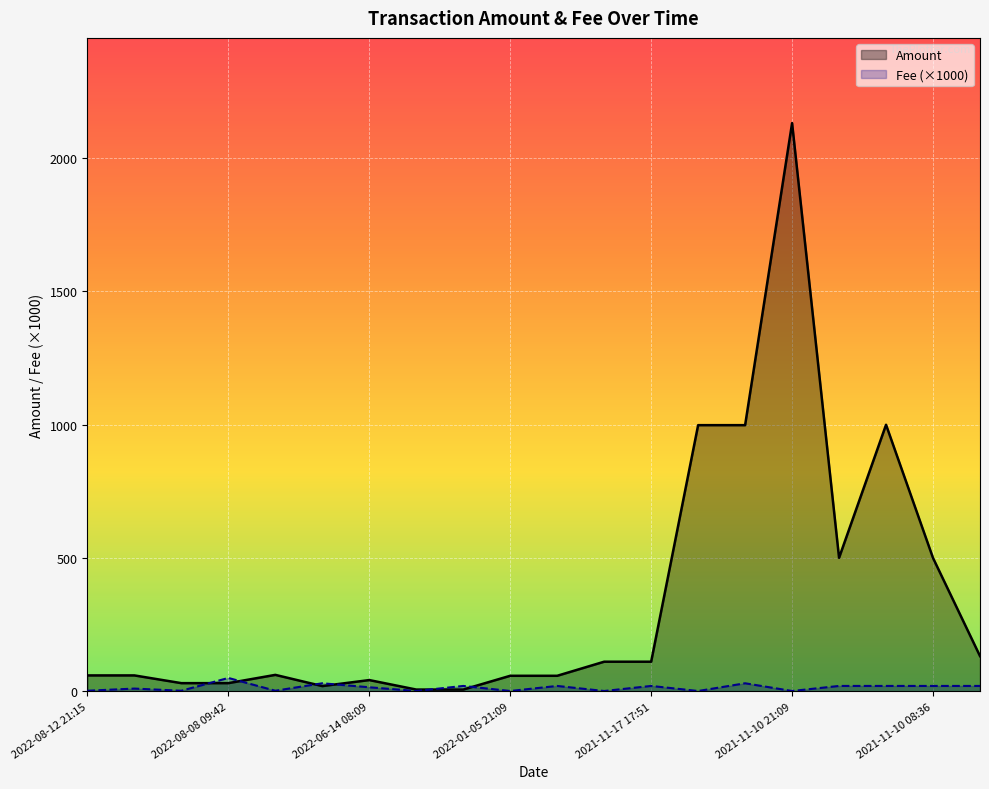

At which category is the sum across all series the highest?

2021-11-10 21:09